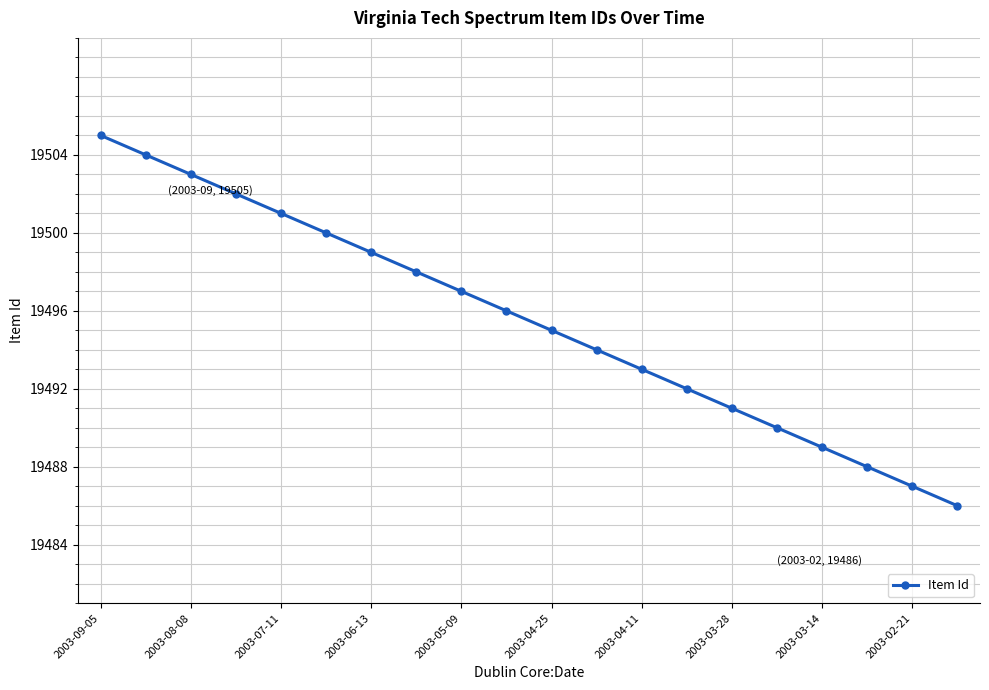

How many data points are less than 19496?

10